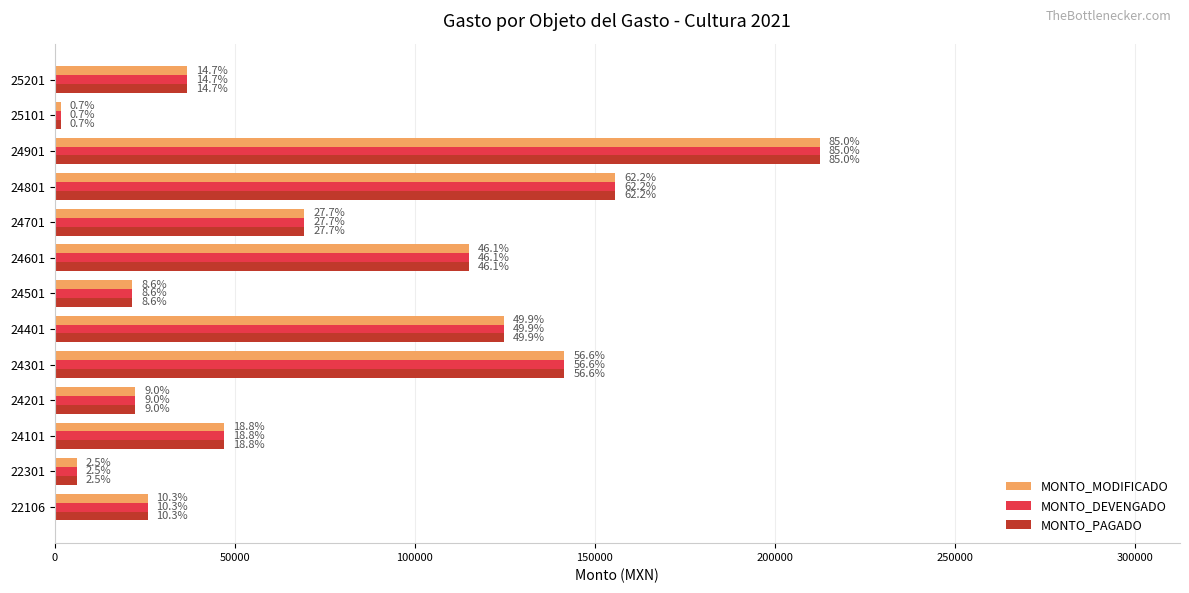

What are all the series names shown in the legend?

MONTO_MODIFICADO, MONTO_DEVENGADO, MONTO_PAGADO